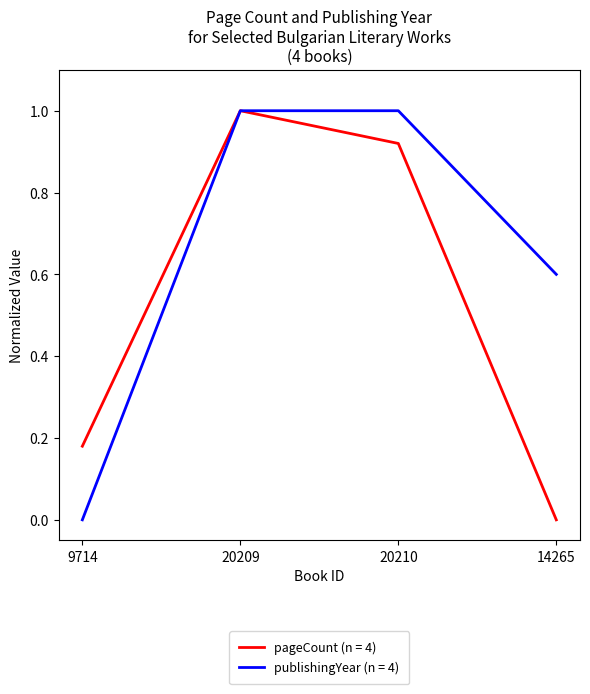

True or false: publishingYear (n = 4) has more than 2 interior local peaks.

False